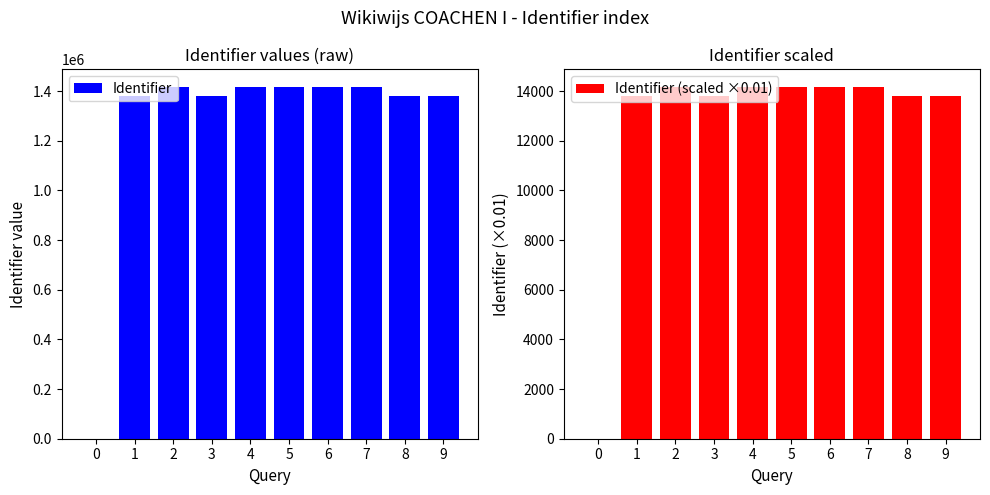

What is the difference between the maximum and minimum values in the Identifier (scaled ×0.01) series?

14172.7